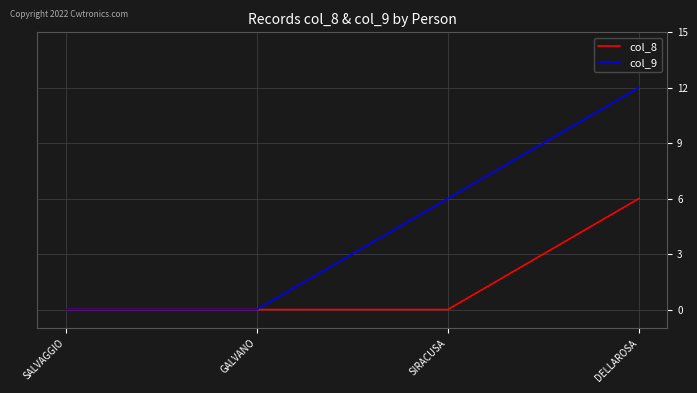

What is the difference between the second highest and second lowest values in the col_9 series?

6